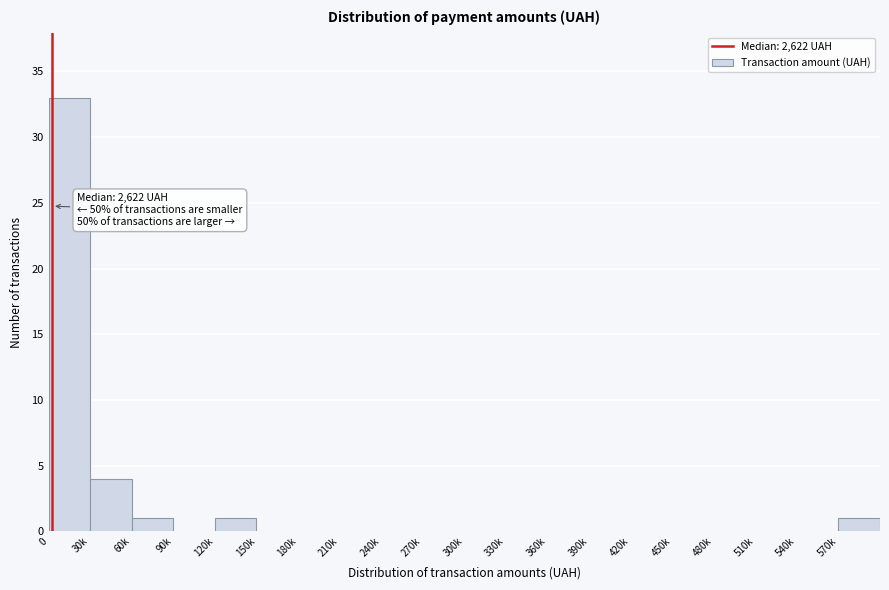

Reading right to left, list all the values displayed in this chart.

570k=1	540k=0	510k=0	480k=0	450k=0	420k=0	390k=0	360k=0	330k=0	300k=0	270k=0	240k=0	210k=0	180k=0	150k=0	120k=1	90k=0	60k=1	30k=4	0=33